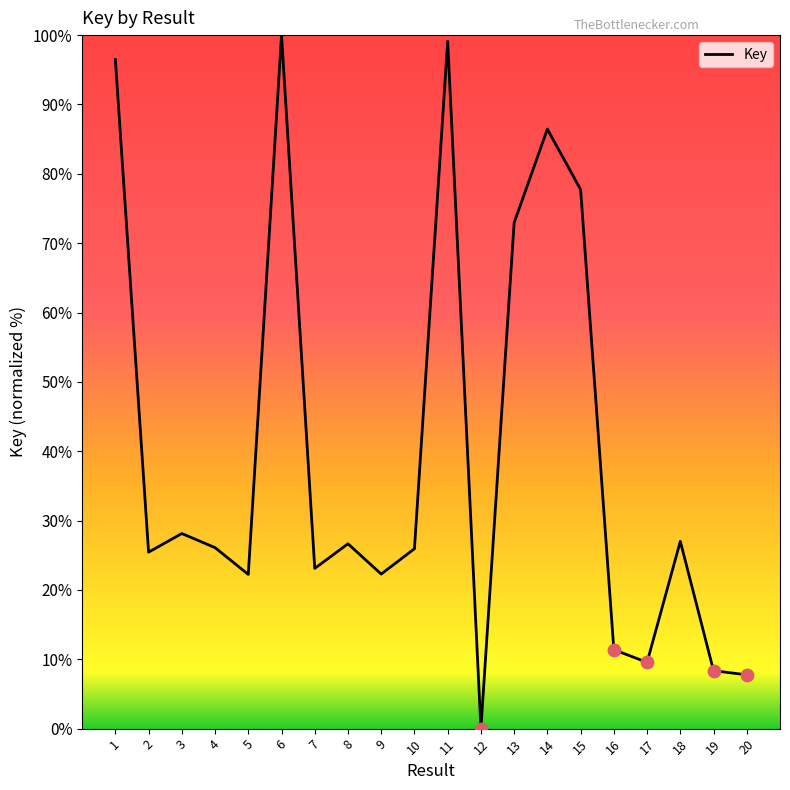

What is the ratio of the value at 3 to the value at 4?

1.1